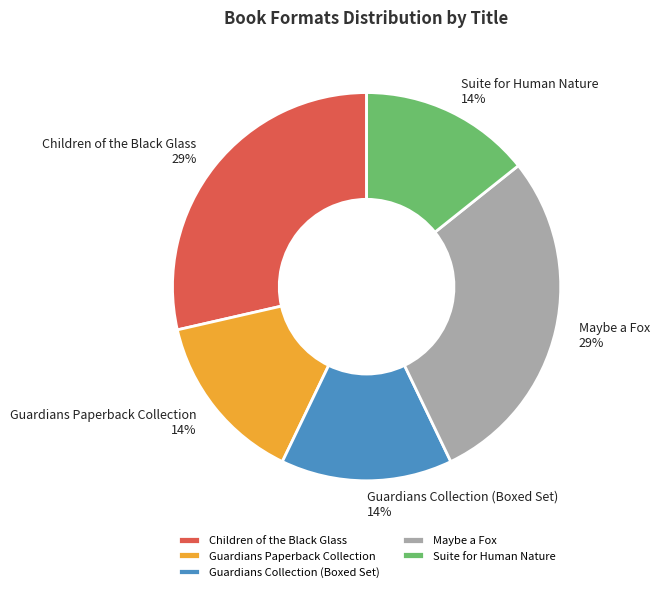

To the nearest percent, what is the combined percentage of Children of the Black Glass and Guardians Collection (Boxed Set)?

43%